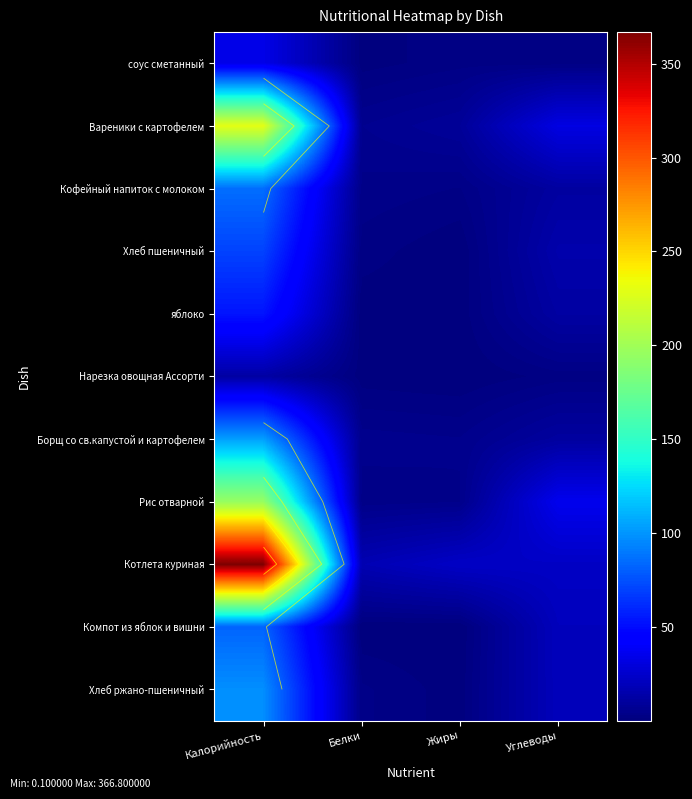

Is the value of яблоко at Жиры greater than the value of Хлеб ржано-пшеничный at Калорийность?

No